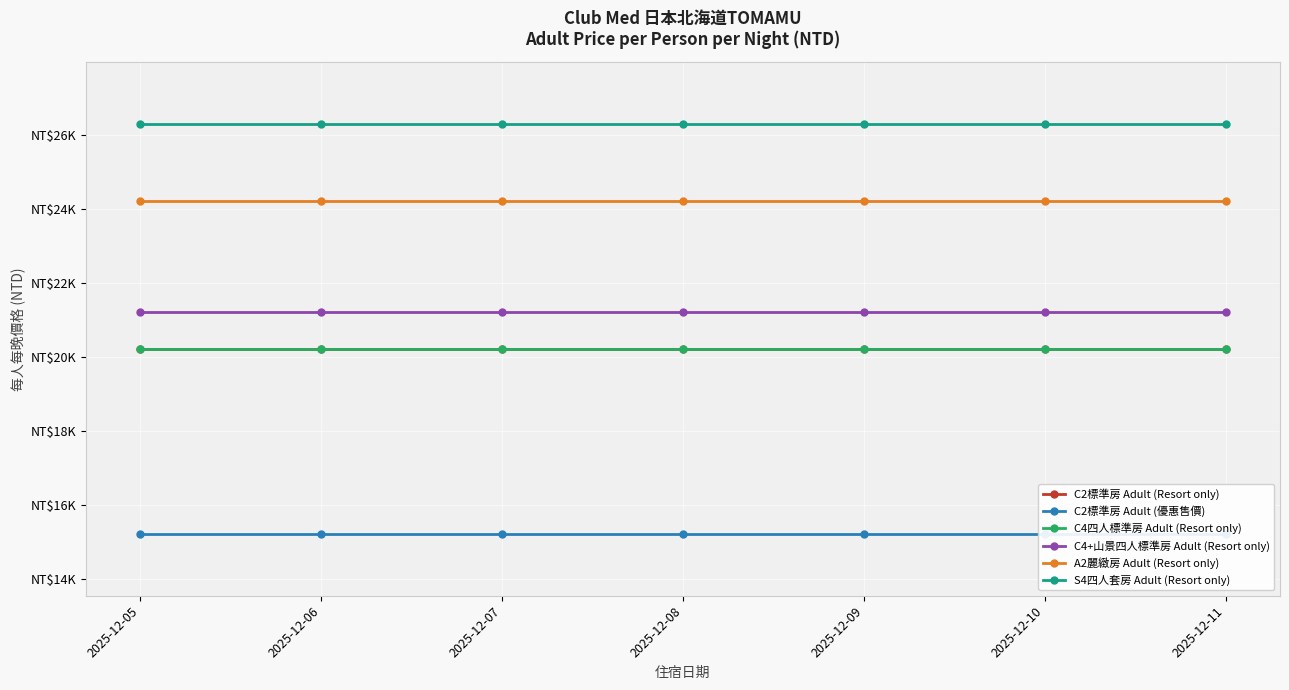

Between 2025-12-07 and 2025-12-08, which series saw the biggest shift?

C2標準房 Adult (Resort only)